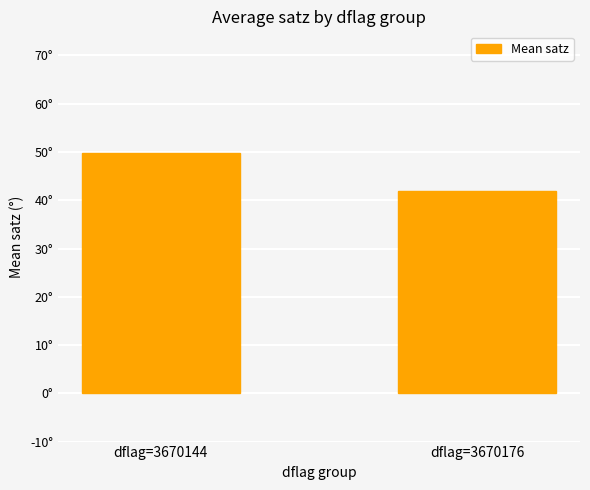

True or false: the data shows 79.7 at dflag=3670144.

False